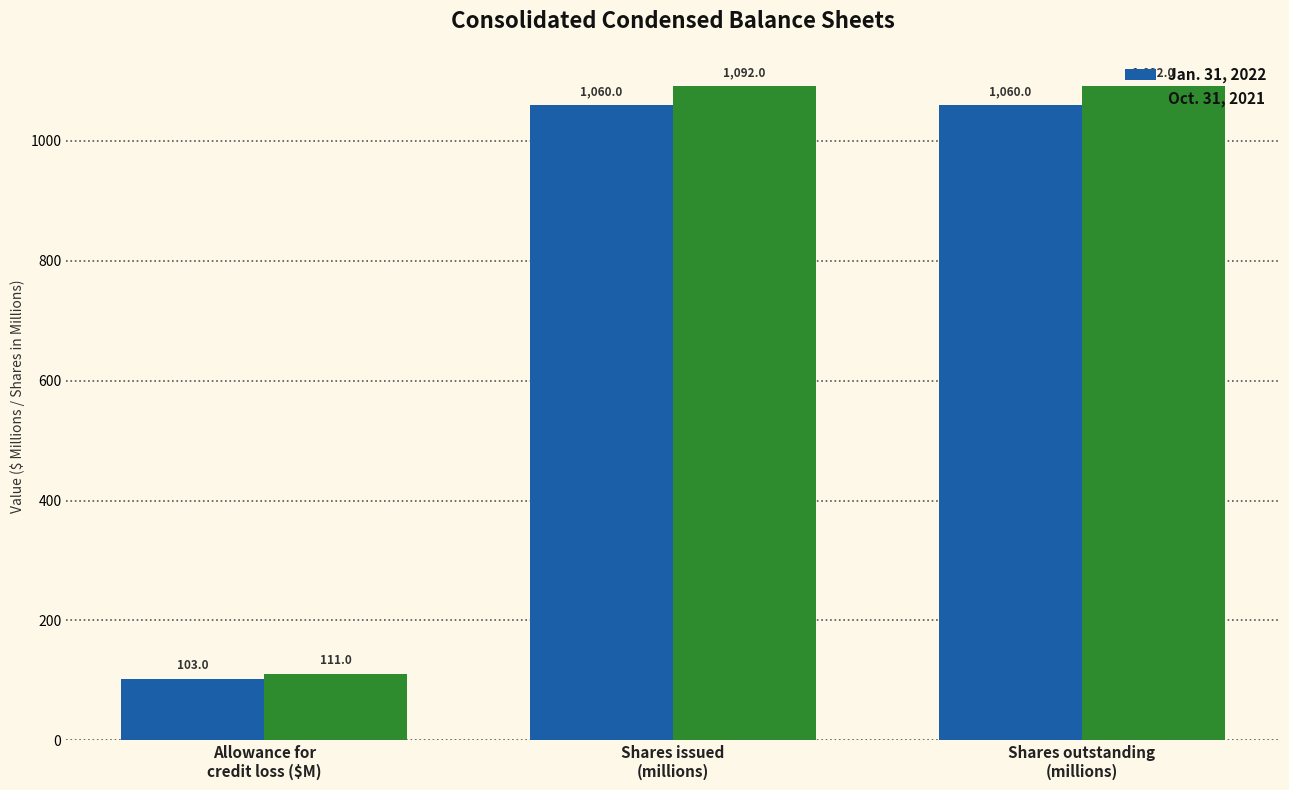

Rank the series by their maximum value, from lowest to highest.

Jan. 31, 2022, Oct. 31, 2021